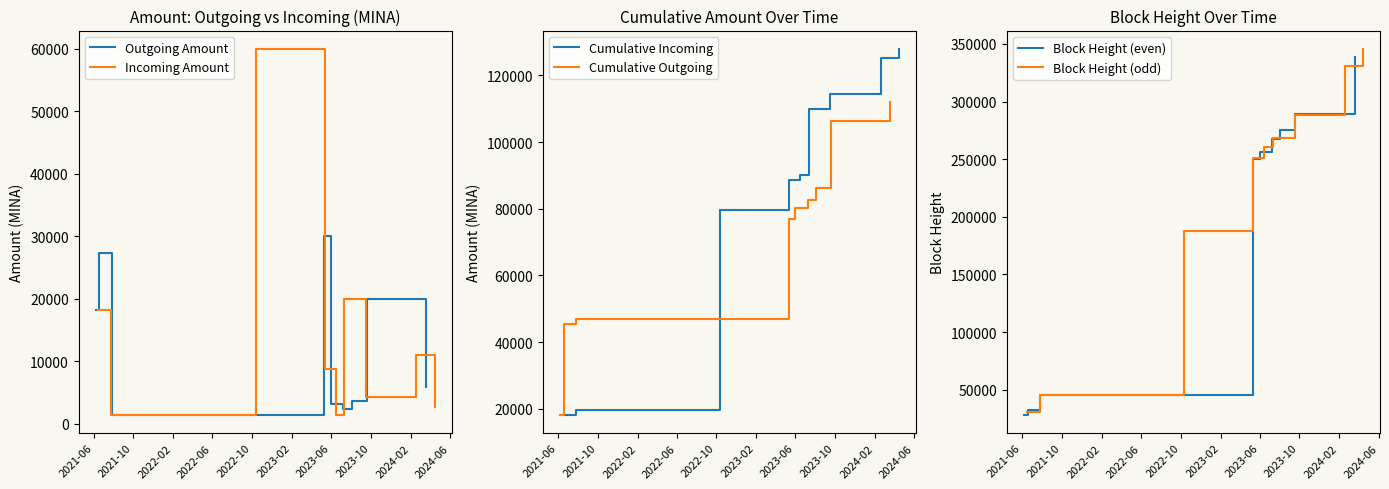

How many interior local valleys does the Incoming Amount series have?

3